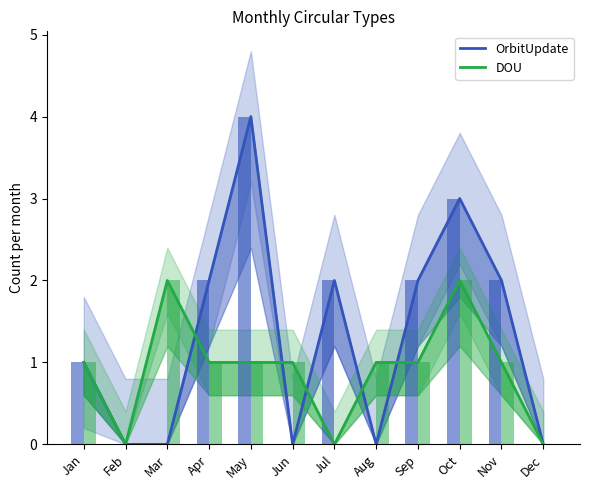

What is the total value across all series at Jun?

1